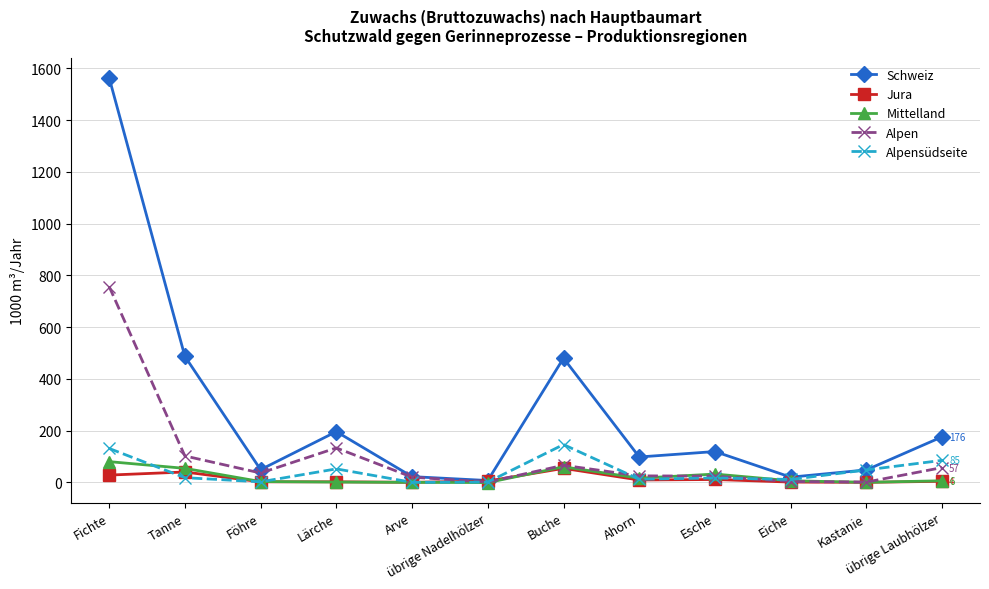

Which series has the largest total across all categories?

Schweiz